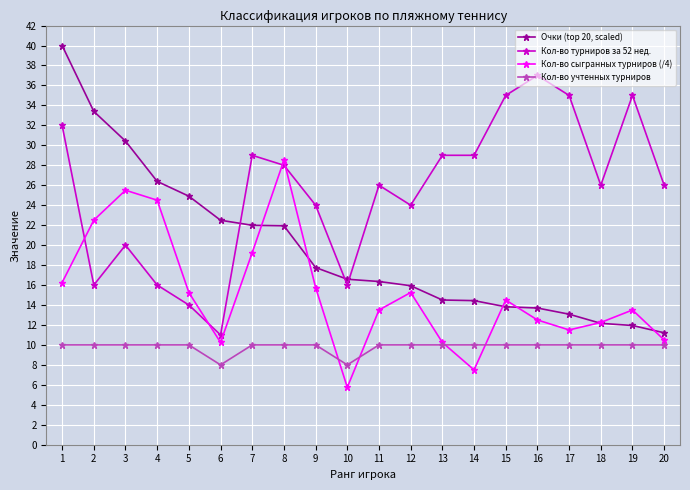

Where do Кол-во турниров за 52 нед. and Очки (top 20, scaled) first cross each other?

6 and 7